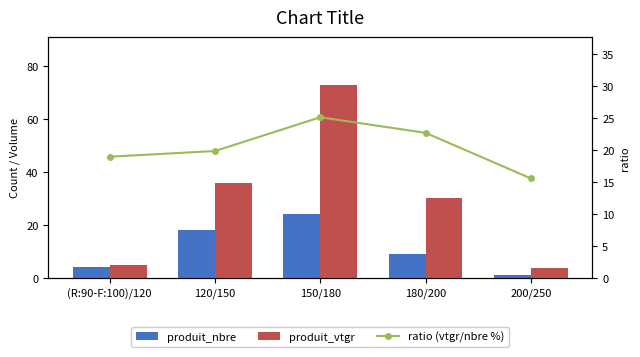

What is the label of the 1st bar from the right?

200/250